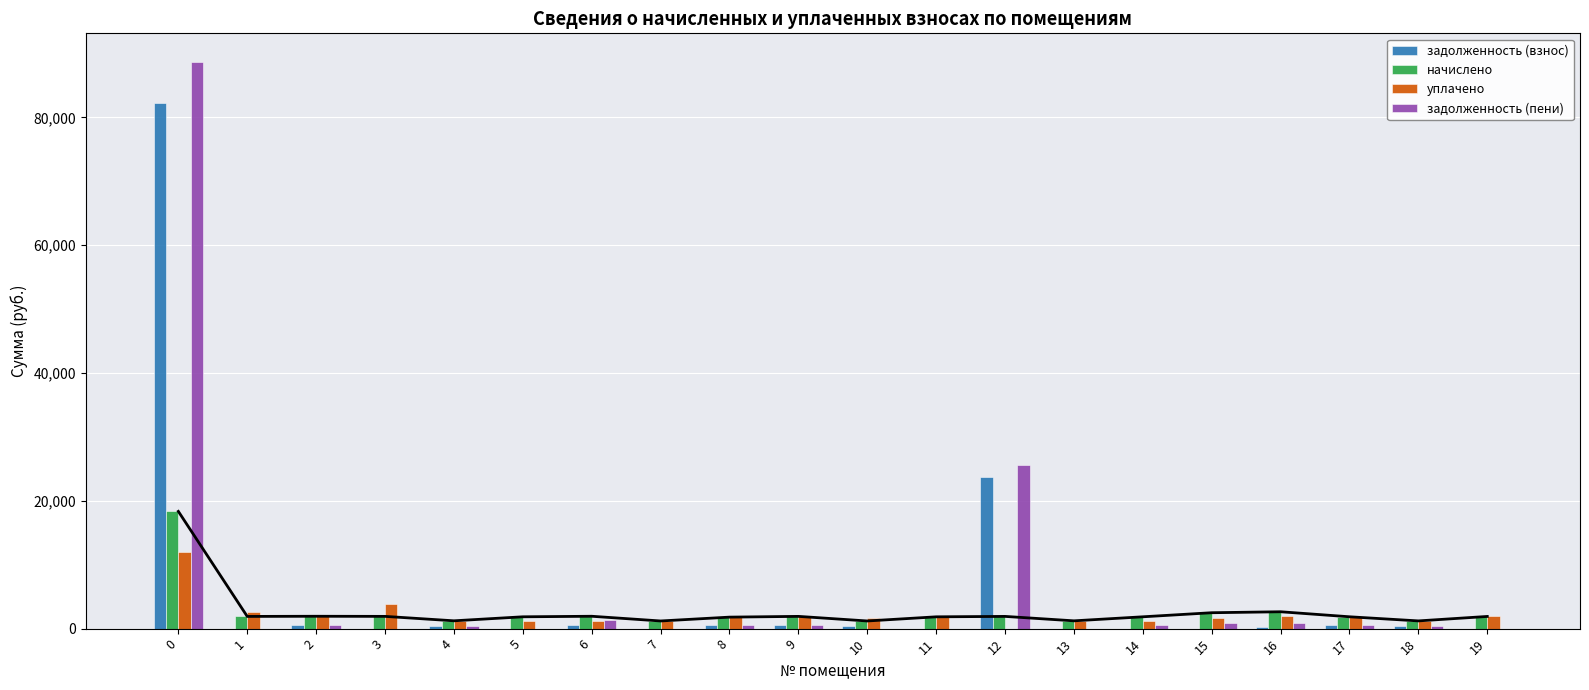

What is the spread (max minus min) of values at 16?

2388.0